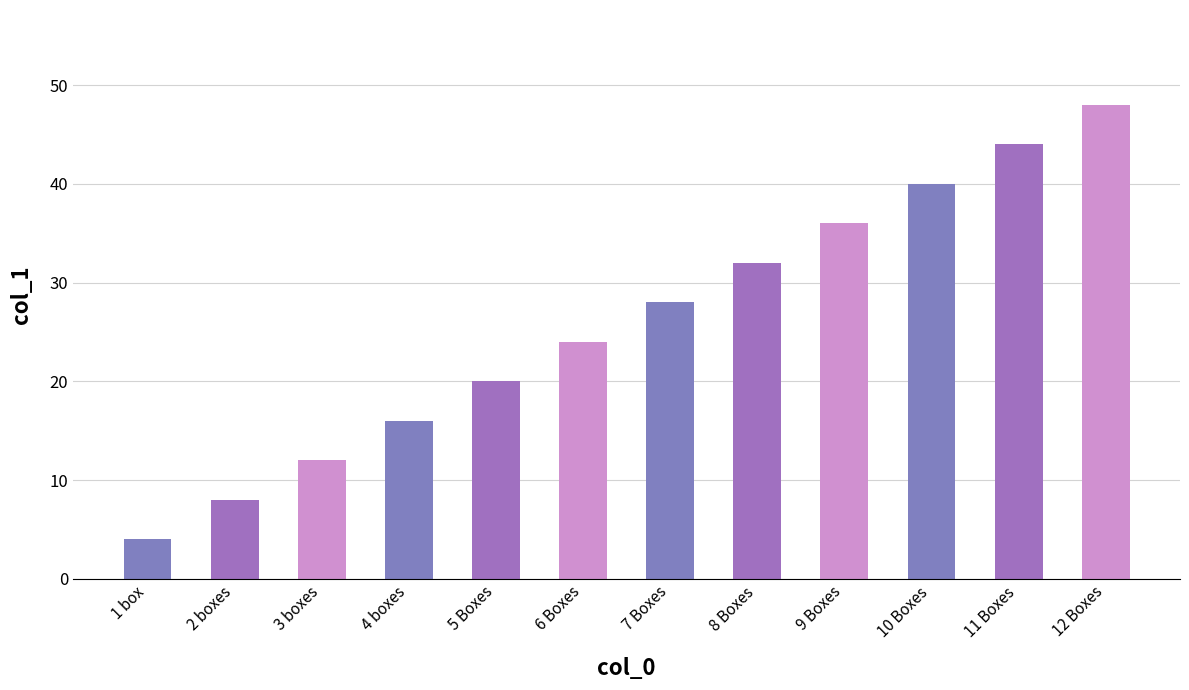

Rank the categories by value from highest to lowest.

12 Boxes, 11 Boxes, 10 Boxes, 9 Boxes, 8 Boxes, 7 Boxes, 6 Boxes, 5 Boxes, 4 boxes, 3 boxes, 2 boxes, 1 box